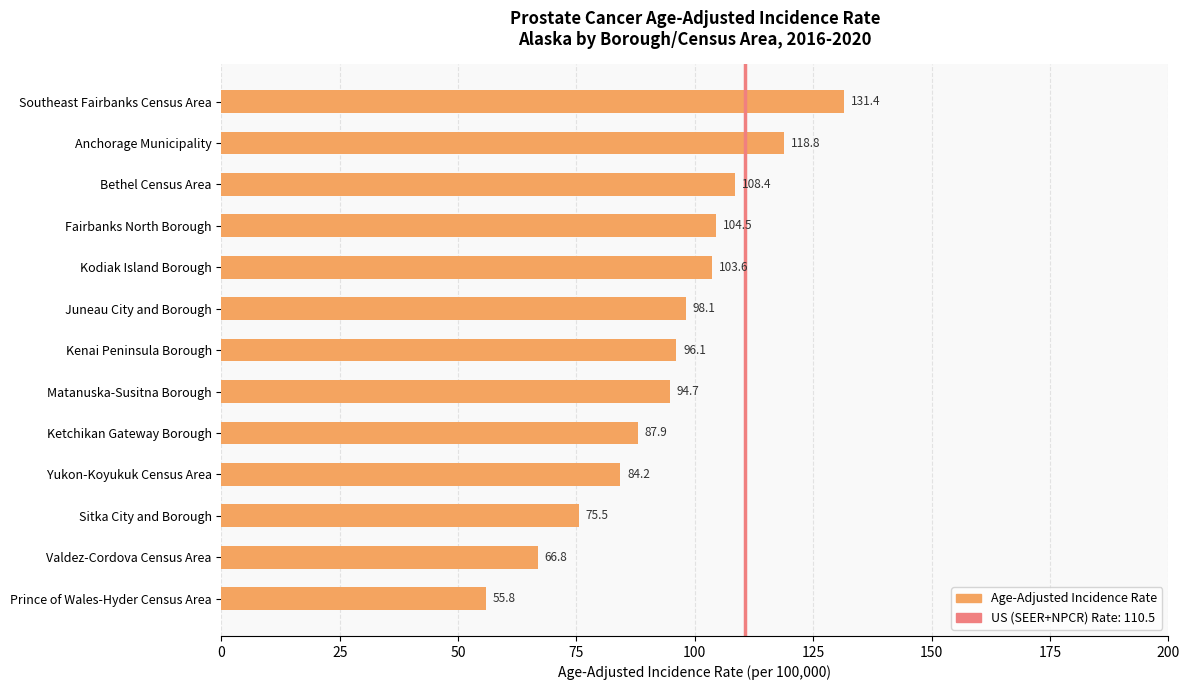

What is the average value?

94.3